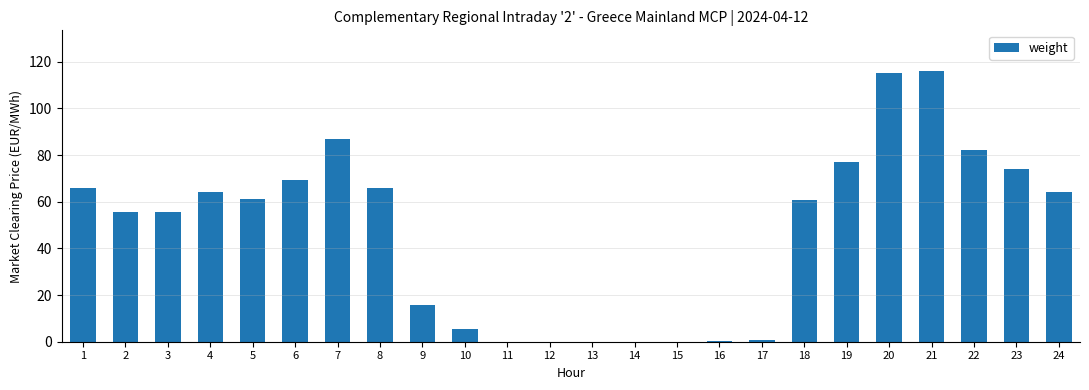

The chart shows a value of 115.1 at 20. True or false?

True